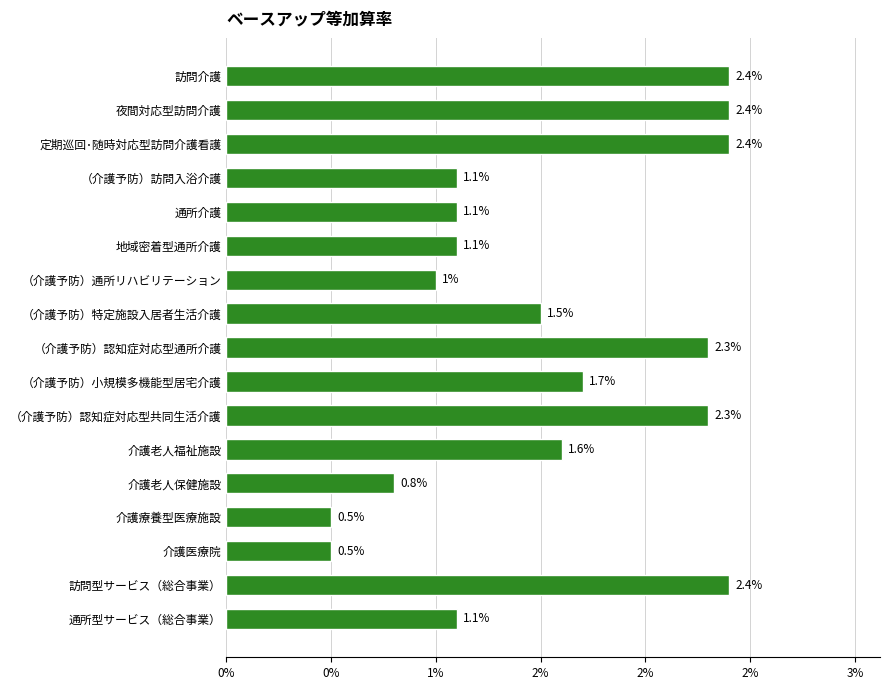

Are the bars horizontal?

Yes